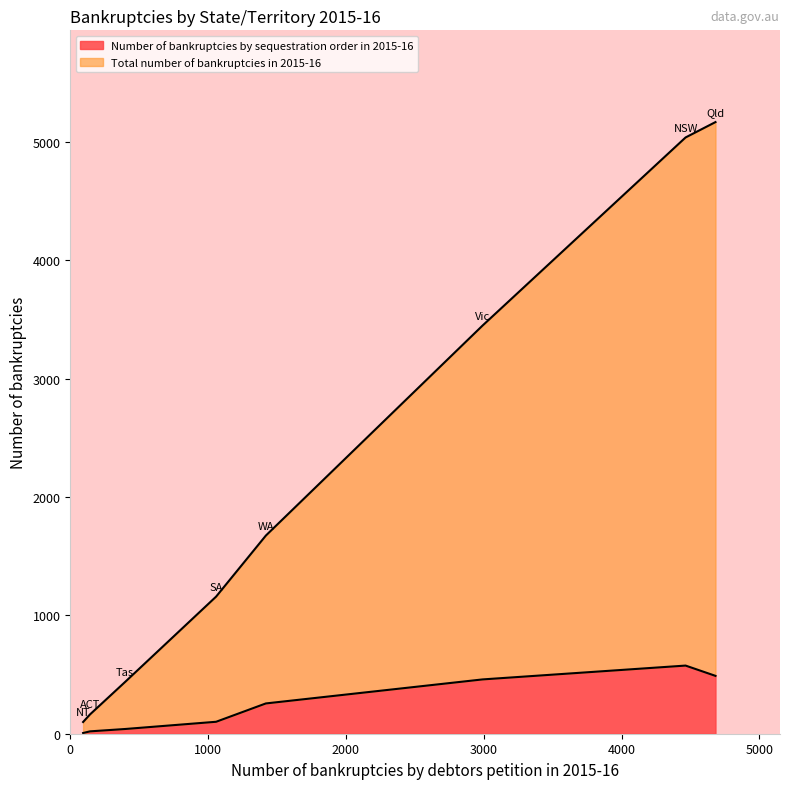

Does the chart have visible grid lines?

No